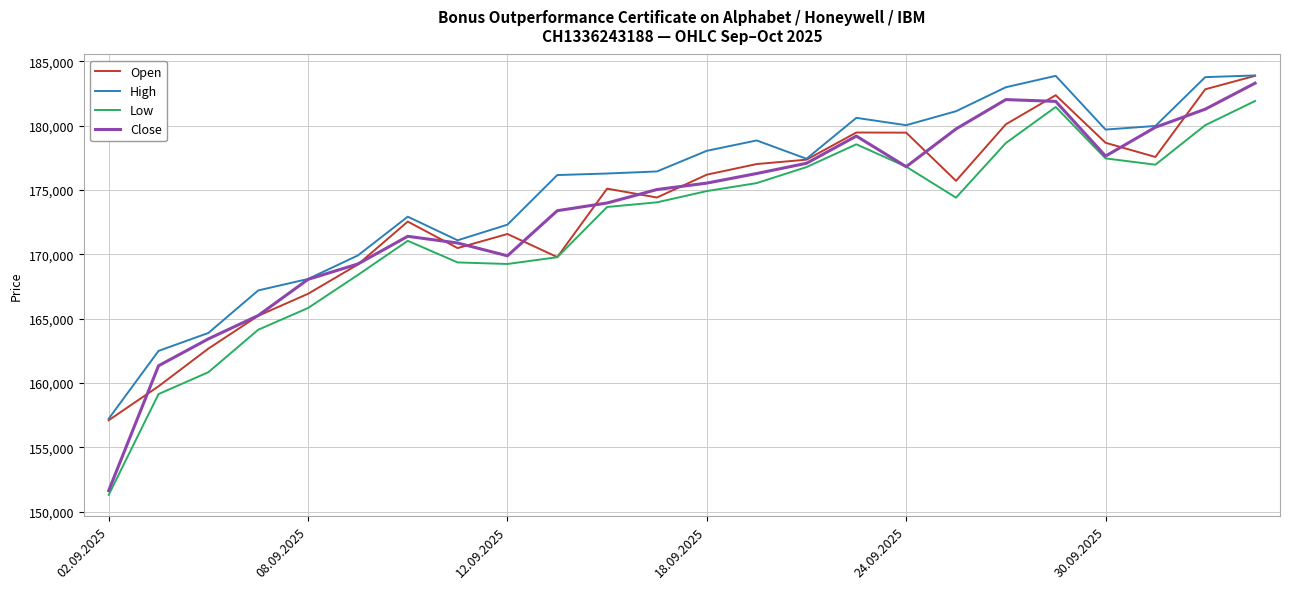

What is the greatest value displayed?

183905